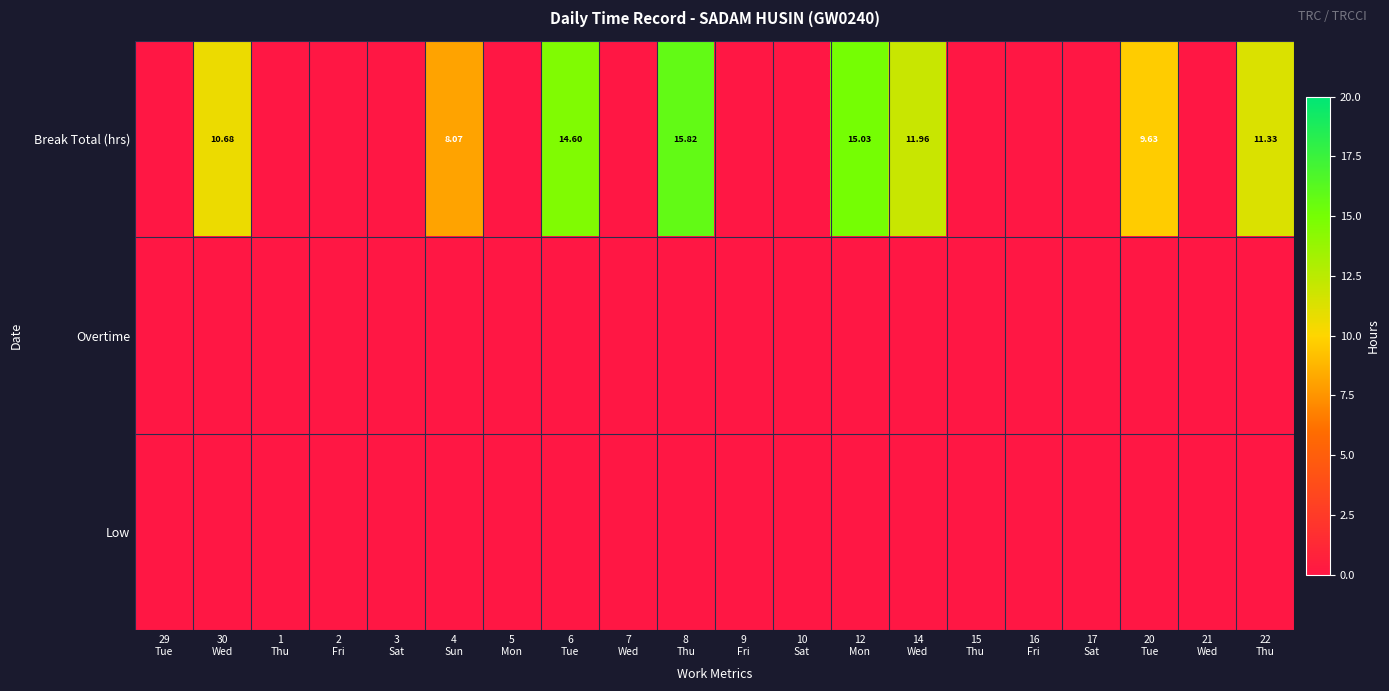

At how many categories does at least one series exceed 7?

8